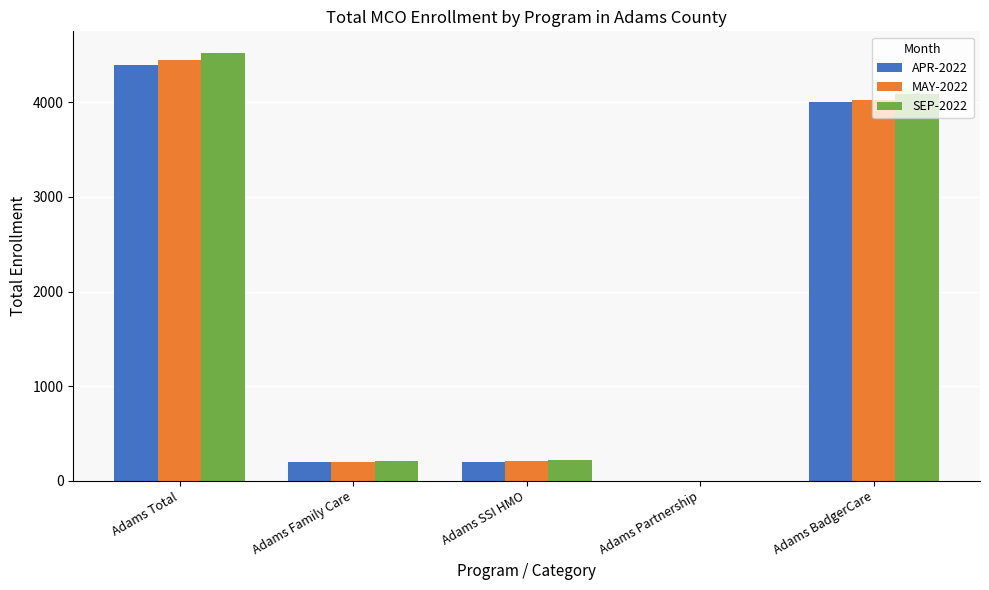

What is the difference between the APR-2022 values at Adams SSI HMO and Adams Total?

4194